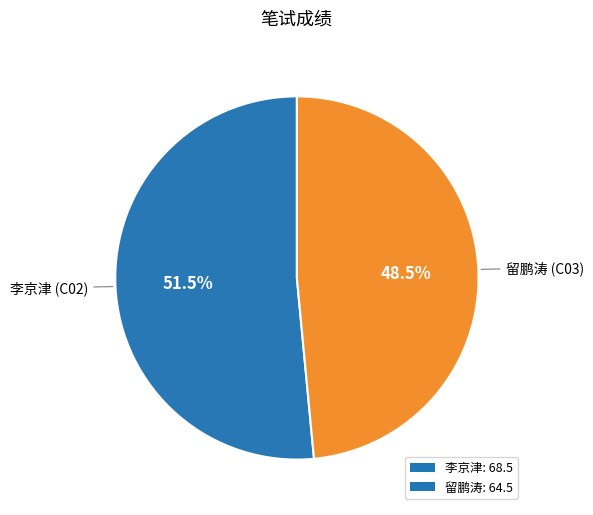

What is the ratio of the value at 李京津 to the value at 留鹏涛?

1.1